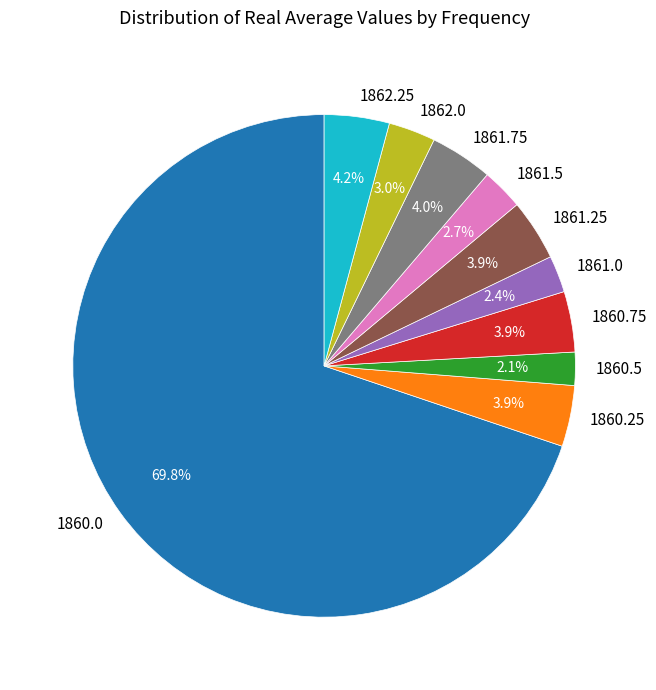

Combined, do 1860.75 and 1861.75 account for over 50%?

No